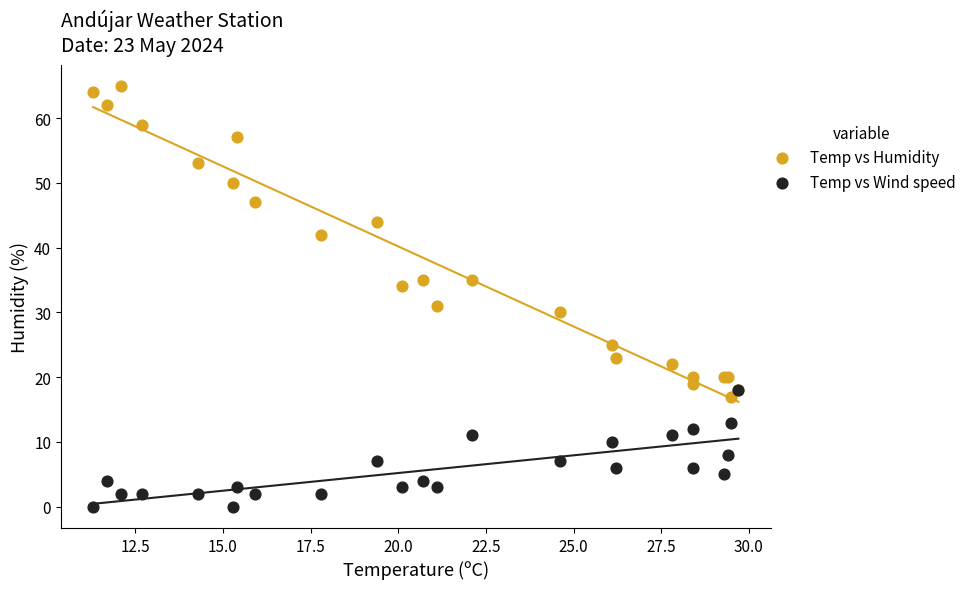

Across all series, what Y value is closest to 32?

31